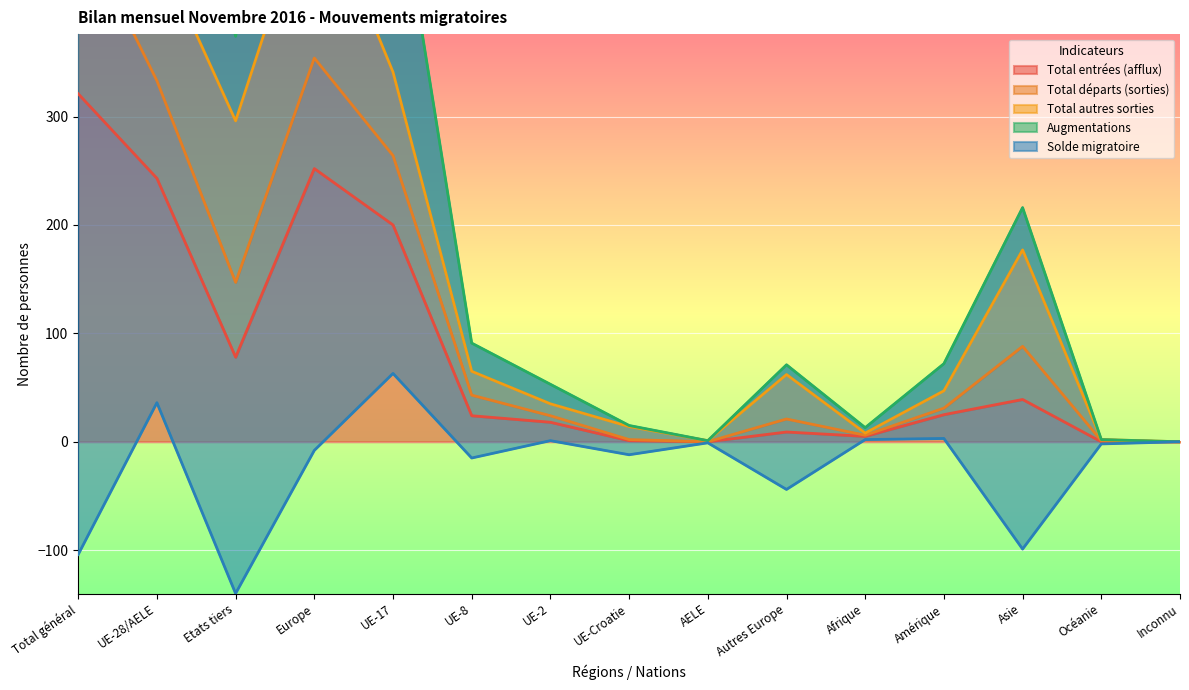

At which category does Solde migratoire reach its first local valley?

Etats tiers